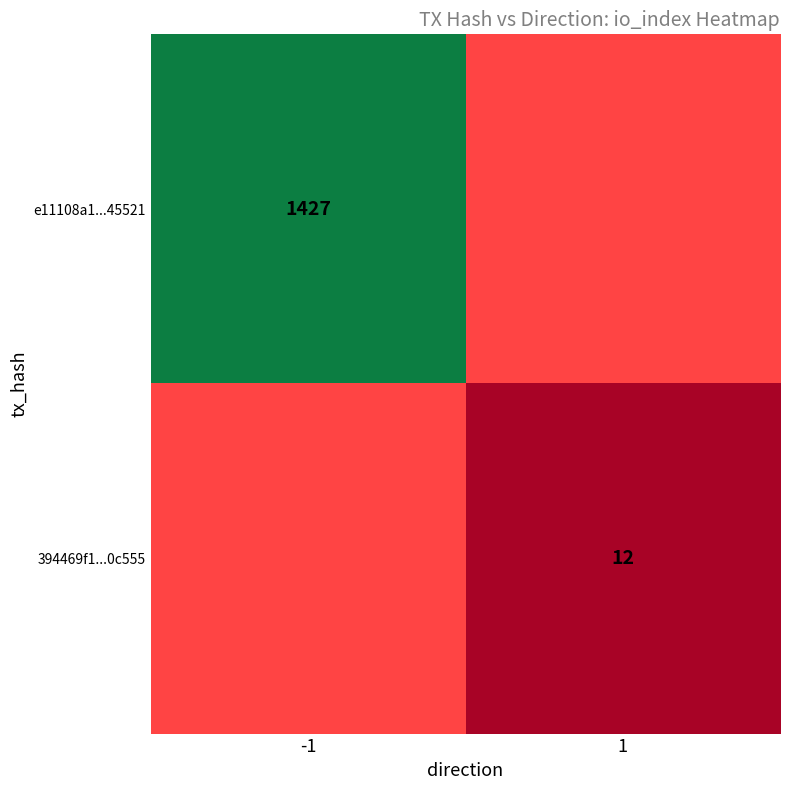

True or false: 394469f1...0c555 has a value of 12 at 1.

True